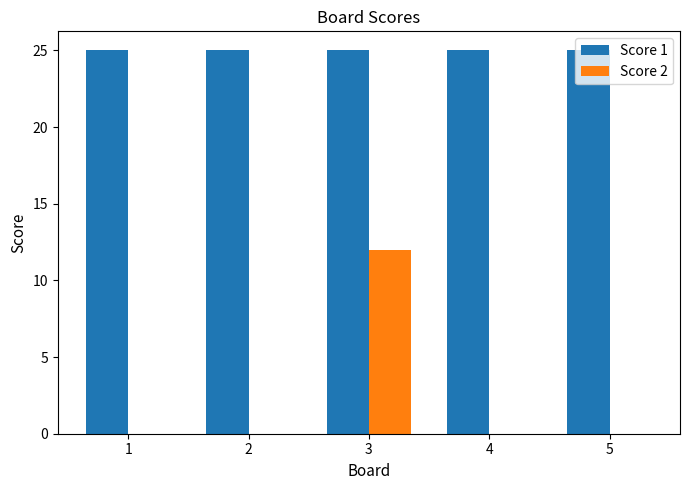

Reading left to right, extract all data points from this chart.

Score 1: 1=25	2=25	3=25	4=25	5=25
Score 2: 1=0	2=0	3=12	4=0	5=0